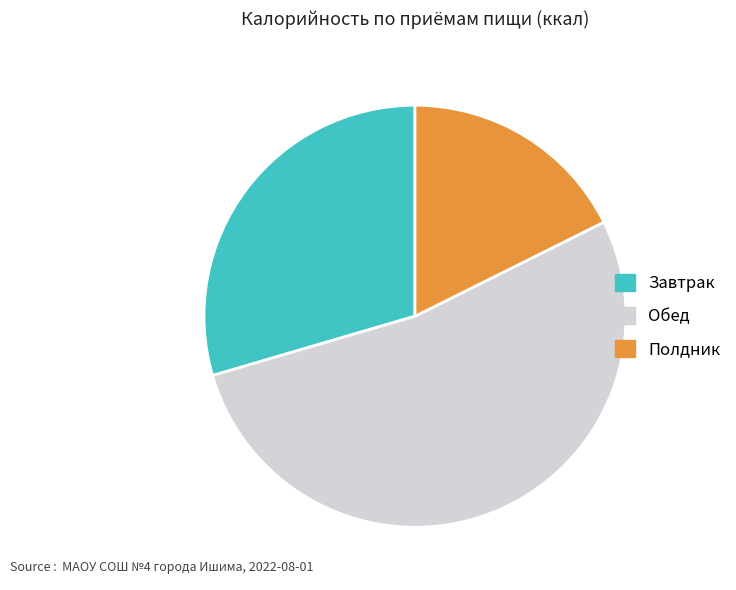

Does Обед represent more than half of the total?

Yes